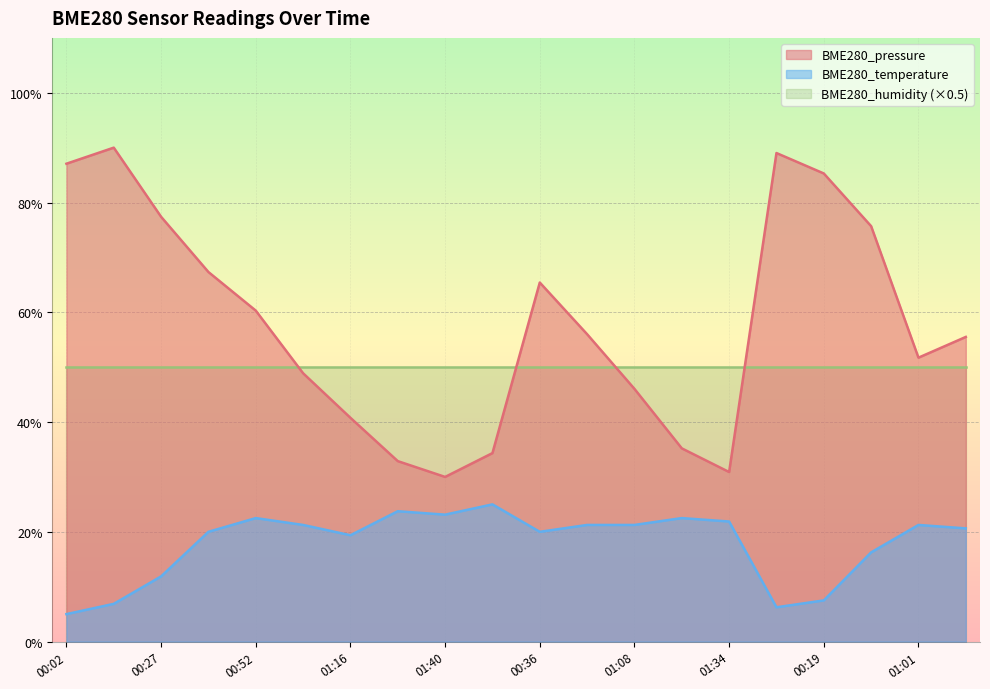

What are all the series names shown in the legend?

BME280_pressure, BME280_temperature, BME280_humidity (×0.5)